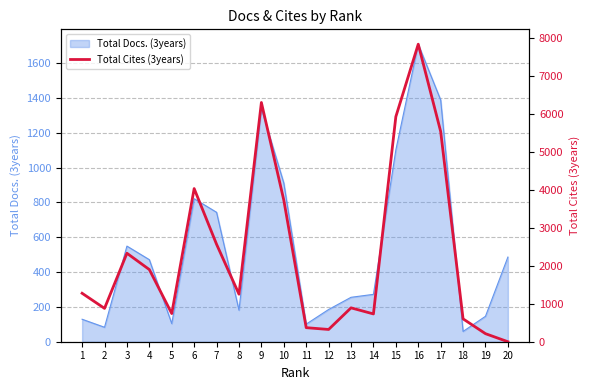

Reading right to left, list all the values displayed in this chart.

20=0	19=212	18=602	17=5537	16=7835	15=5926	14=732	13=892	12=323	11=370	10=3729	9=6300	8=1252	7=2566	6=4033	5=742	4=1900	3=2330	2=878	1=1276